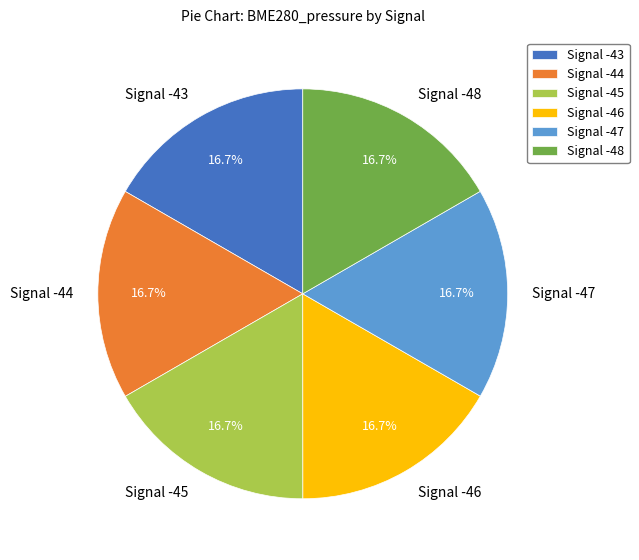

True or false: Signal -43 accounts for 9% of the total.

False